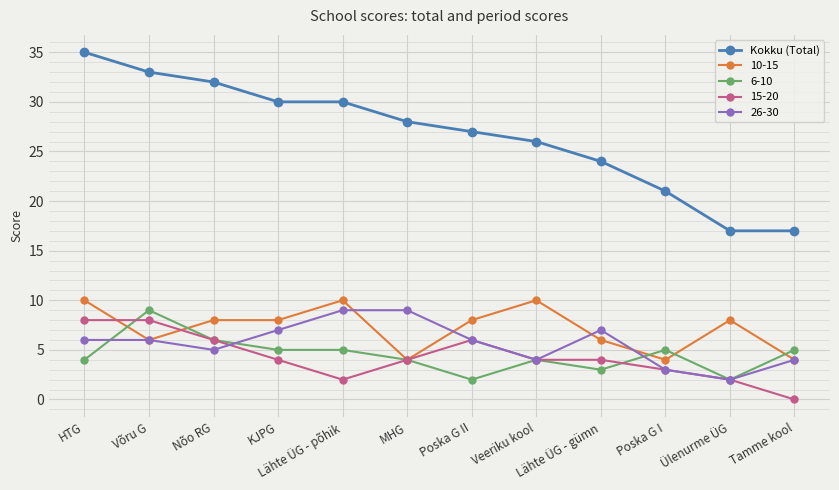

How many data points does each series have?

12